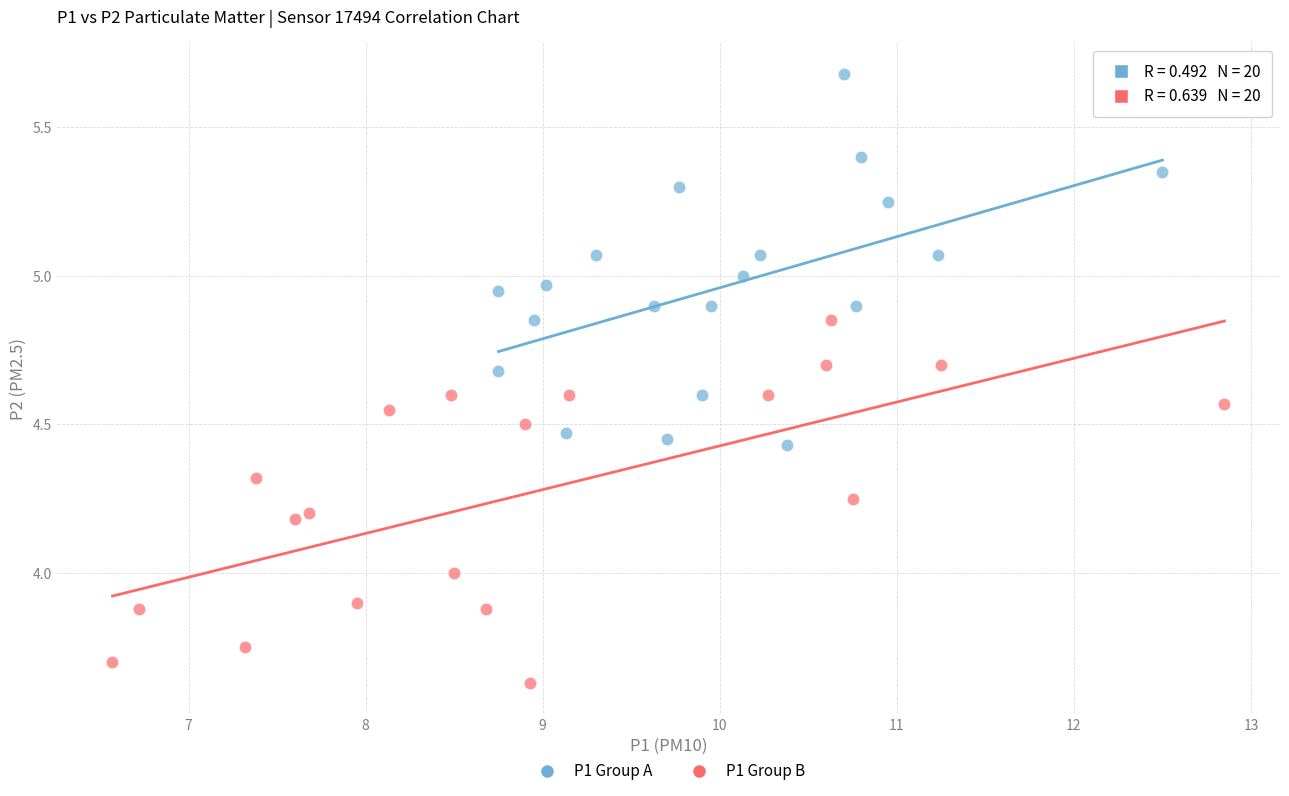

Which series contains the highest Y value?

P1 Group A